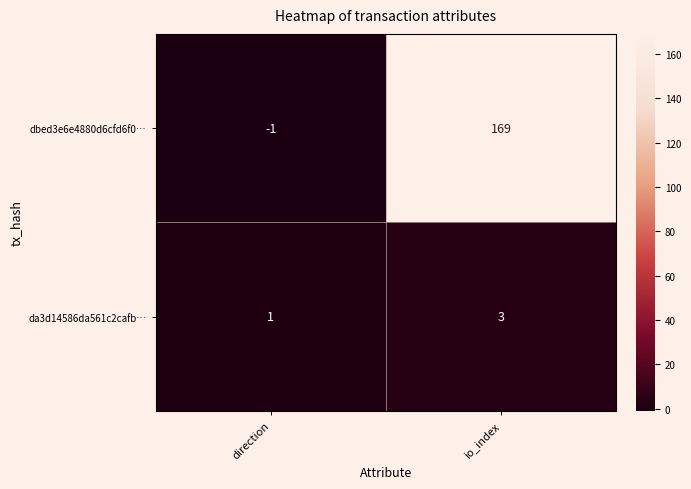

Reading left to right, extract all data points from this chart.

dbed3e6e4880d6cfd6f0…: -1	169
da3d14586da561c2cafb…: 1	3